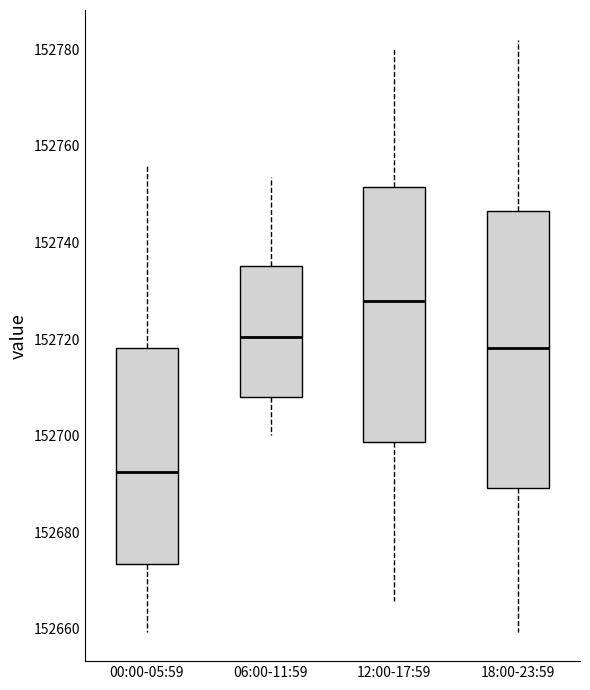

Reading left to right, read every box against the y-axis: the position of its median line, the range the box covers, and the ends of its whiskers. The values are not printed on the chart, so give them approximately, as read against the axis.

00:00-05:59: median 152692, box 152674 to 152718, whiskers 152660 to 152756
06:00-11:59: median 152720, box 152708 to 152736, whiskers 152700 to 152754
12:00-17:59: median 152728, box 152698 to 152752, whiskers 152666 to 152780
18:00-23:59: median 152718, box 152690 to 152746, whiskers 152660 to 152782